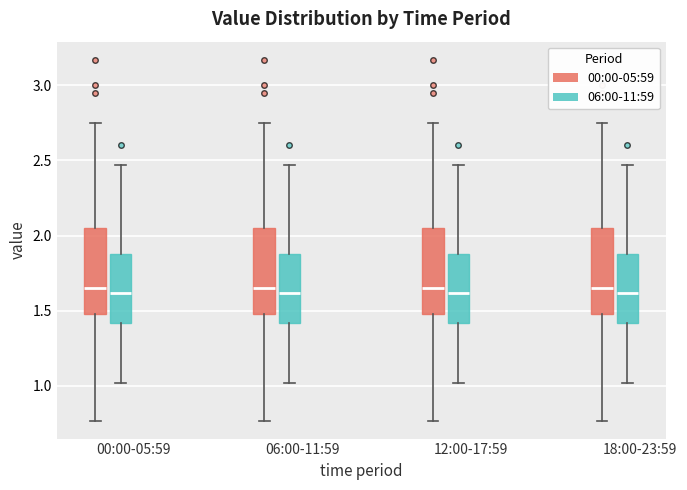

Reading left to right, transcribe this box plot: for each box, give where its median line is, the range the box spans, and where its two whiskers end, as read against the y-axis. The values are not printed on the chart, so give them approximately, as read against the axis.

00:00-05:59 (00:00-05:59): median 1.65, box 1.50 to 2.05, whiskers 0.75 to 2.75
00:00-05:59 (06:00-11:59): median 1.60, box 1.40 to 1.90, whiskers 1.00 to 2.45
06:00-11:59 (00:00-05:59): median 1.65, box 1.50 to 2.05, whiskers 0.75 to 2.75
06:00-11:59 (06:00-11:59): median 1.60, box 1.40 to 1.90, whiskers 1.00 to 2.45
12:00-17:59 (00:00-05:59): median 1.65, box 1.50 to 2.05, whiskers 0.75 to 2.75
12:00-17:59 (06:00-11:59): median 1.60, box 1.40 to 1.90, whiskers 1.00 to 2.45
18:00-23:59 (00:00-05:59): median 1.65, box 1.50 to 2.05, whiskers 0.75 to 2.75
18:00-23:59 (06:00-11:59): median 1.60, box 1.40 to 1.90, whiskers 1.00 to 2.45